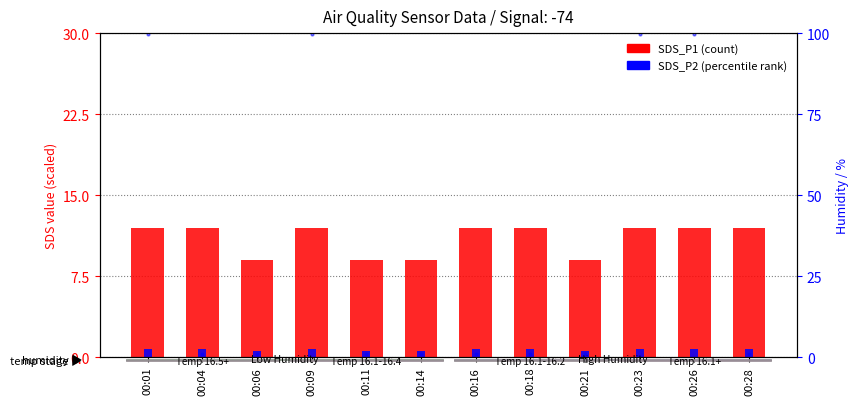

Reading left to right, what are all the values shown in this chart?

SDS_P1 (count proxy): 12.0	12.0	9.0	12.0	9.0	9.0	12.0	12.0	9.0	12.0	12.0	12.0
SDS_P2 (percentile proxy): 0.8	0.8	0.6	0.8	0.6	0.6	0.8	0.8	0.6	0.8	0.8	0.8
Humidity (%): 99.9	1.0	1.0	99.9	1.0	1.0	1.0	1.0	1.0	99.9	99.9	1.0